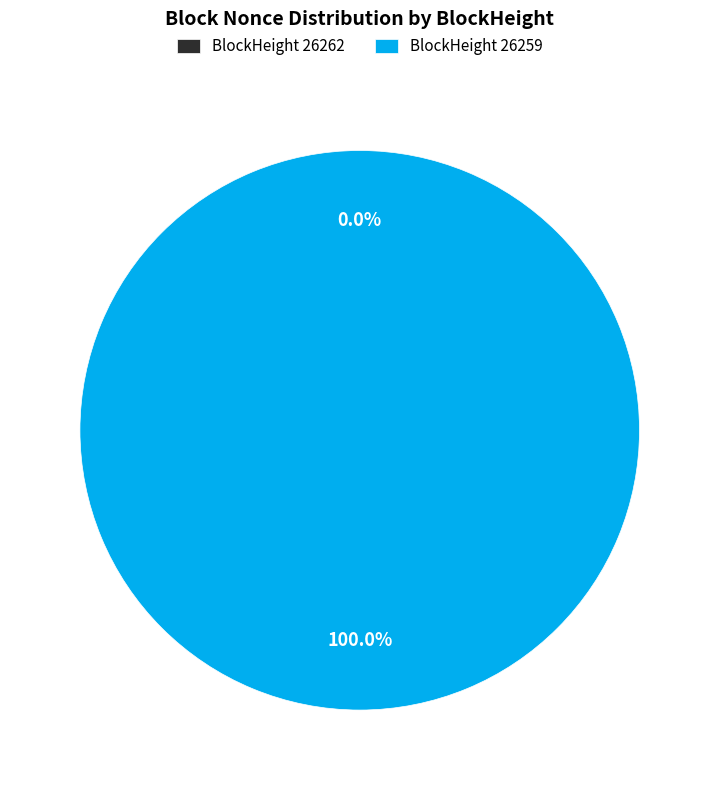

What is the smallest slice in the pie chart?

26262